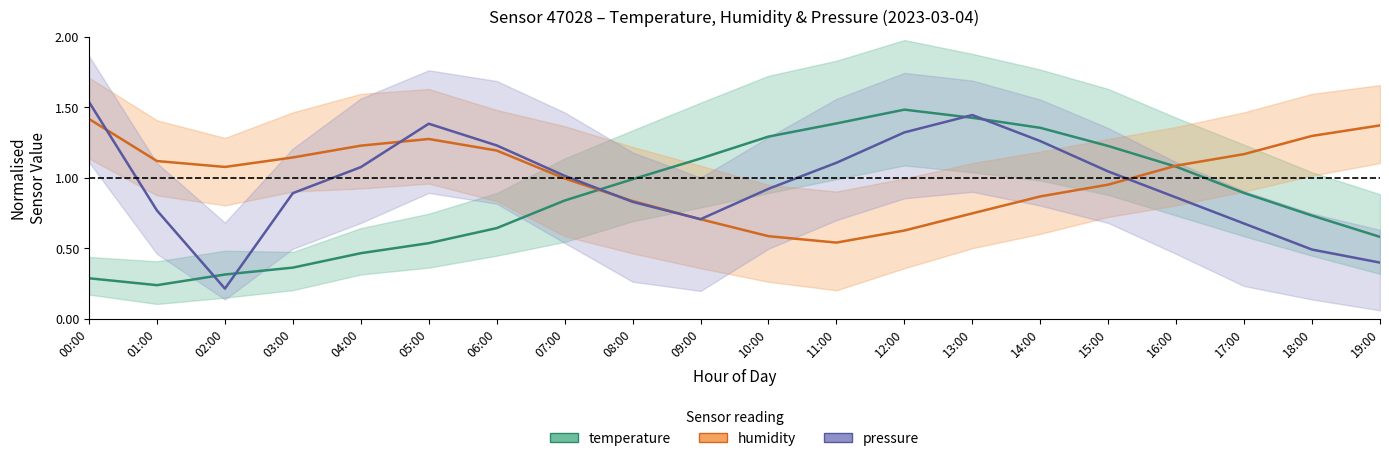

What is the lowest value of the temperature series?

0.2